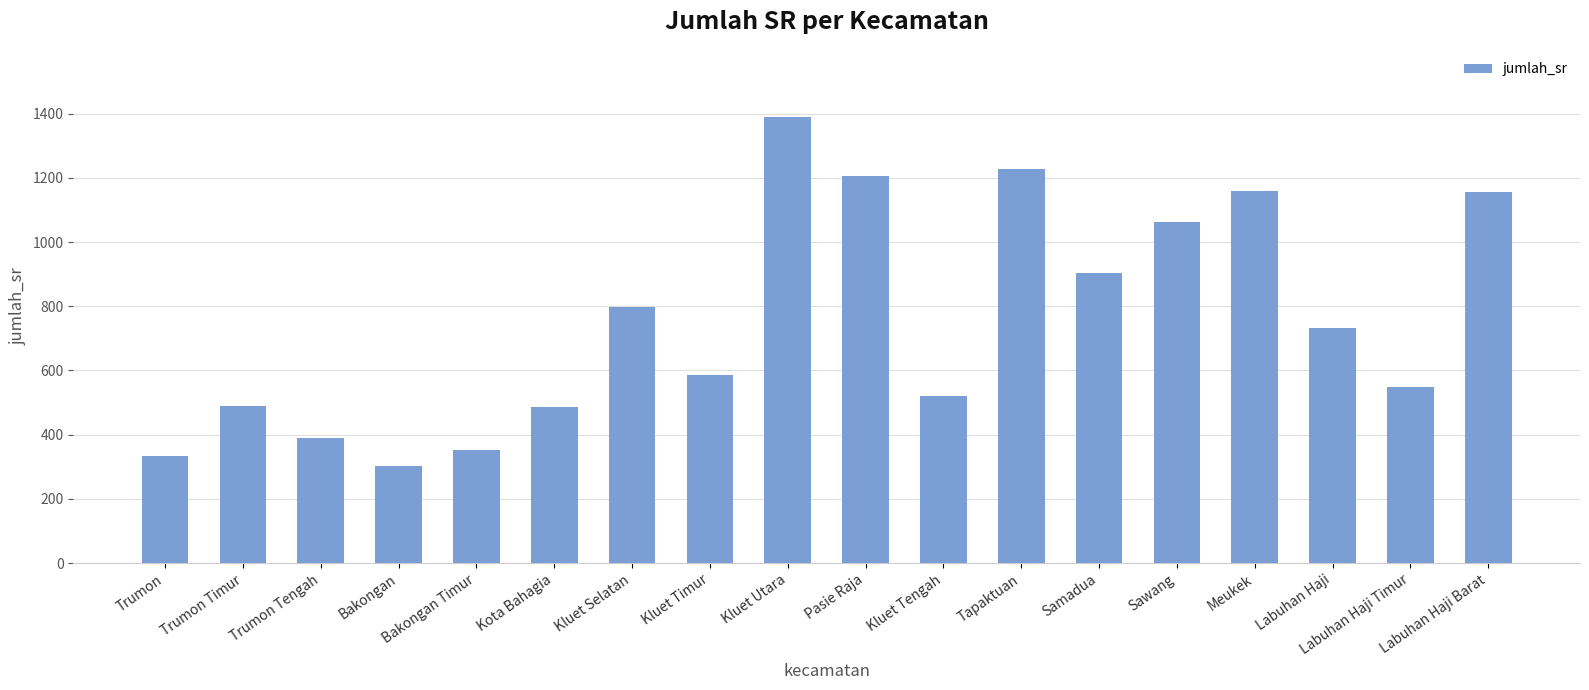

What is the change in value from Trumon to Meukek?

+824